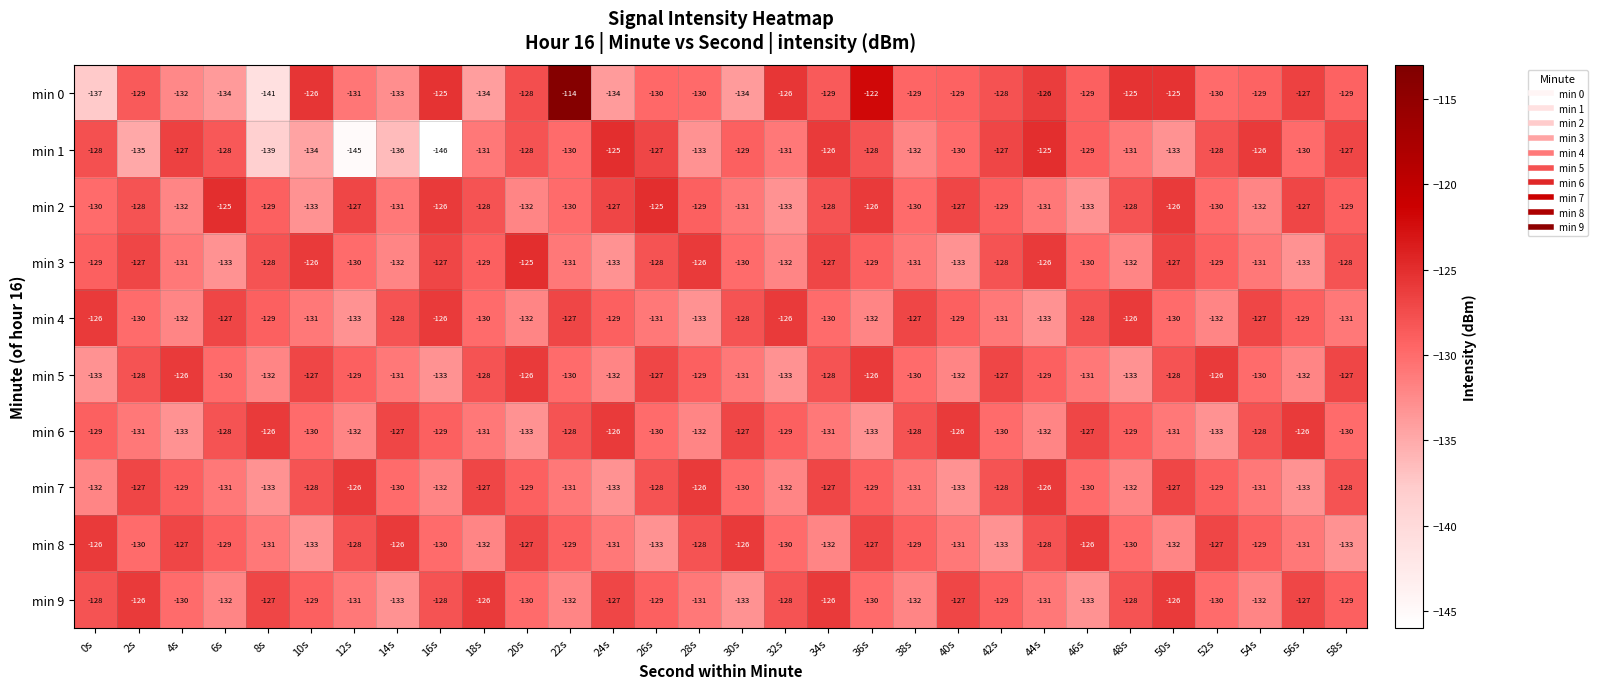

True or false: min 3 has a value of -87 at 24s.

False